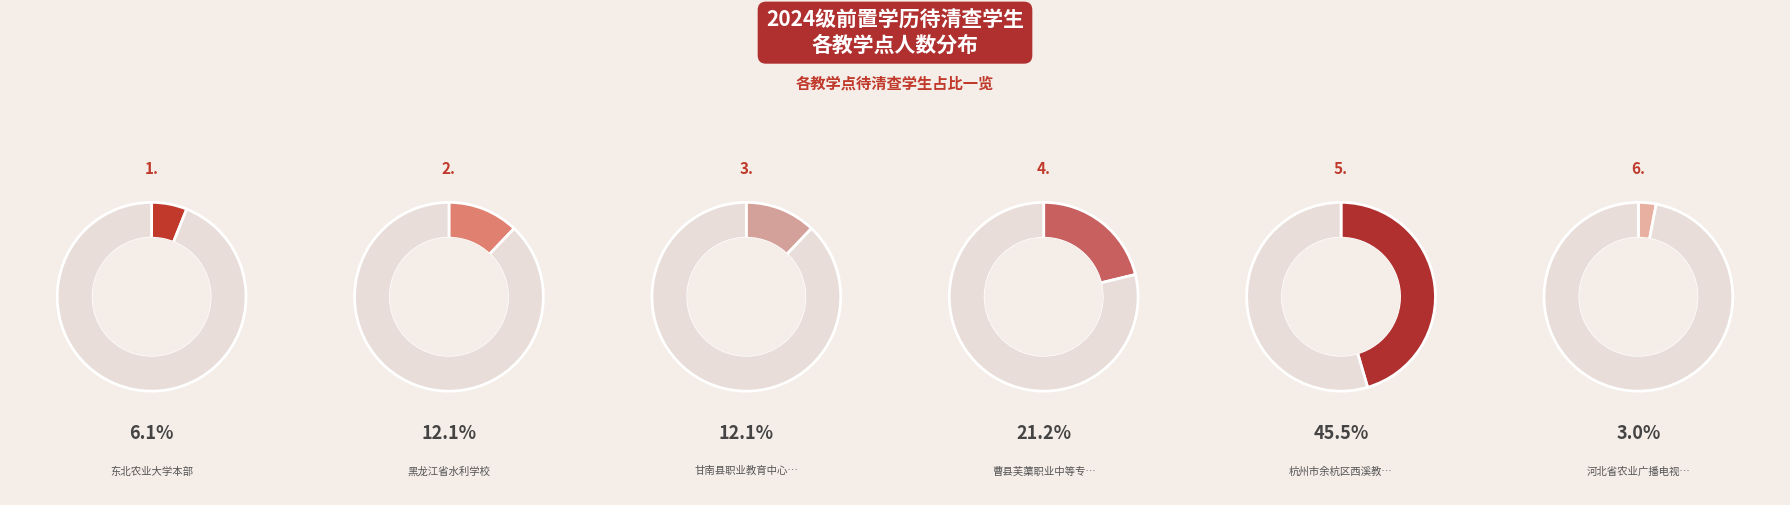

The 河北省农业广播电视学校承德市分校 slice represents 1% of the pie. True or false?

False